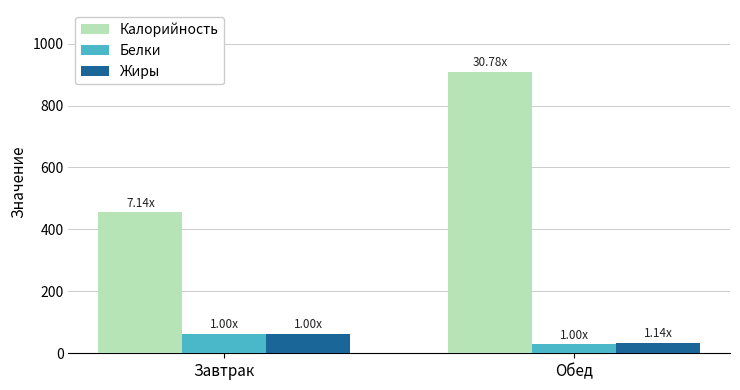

What is the difference between the maximum and minimum values in the Белки series?

34.2